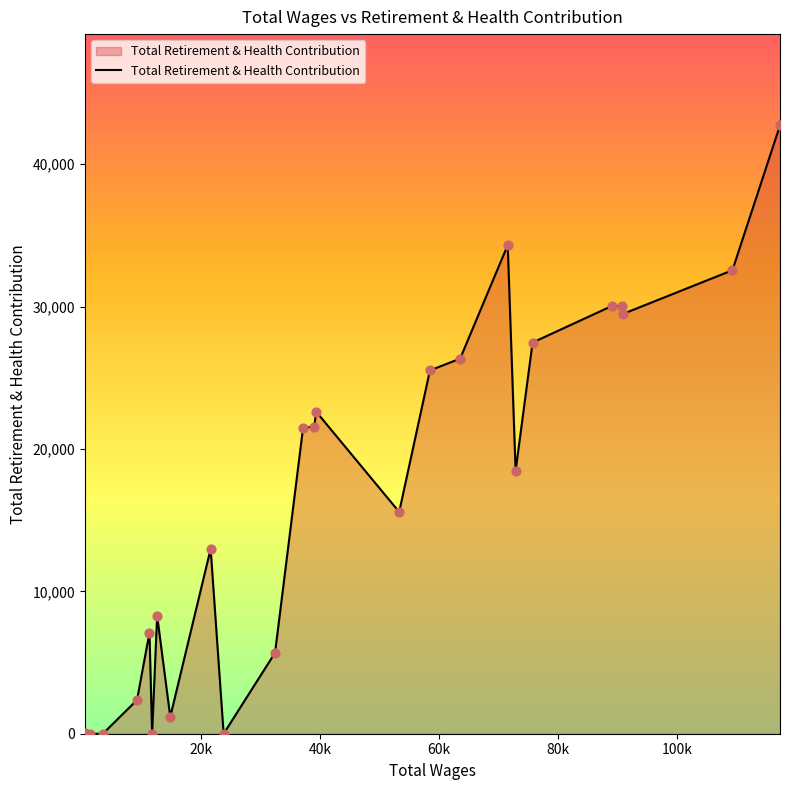

What is the difference between the maximum and minimum values?

42730